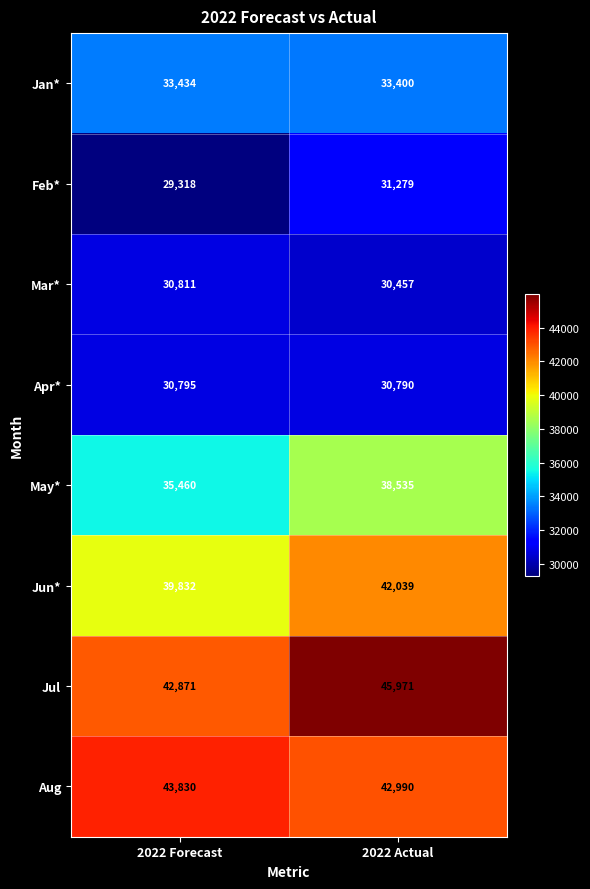

Rank the series by their maximum value, from highest to lowest.

Jul, Aug, Jun*, May*, Jan*, Feb*, Mar*, Apr*